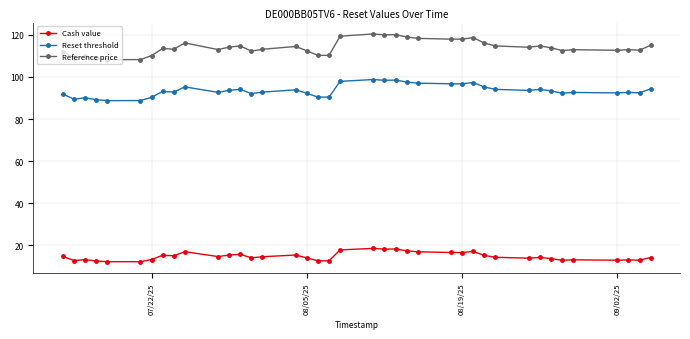

List the series in order of their overall mean, highest first.

Reference price, Reset threshold, Cash value